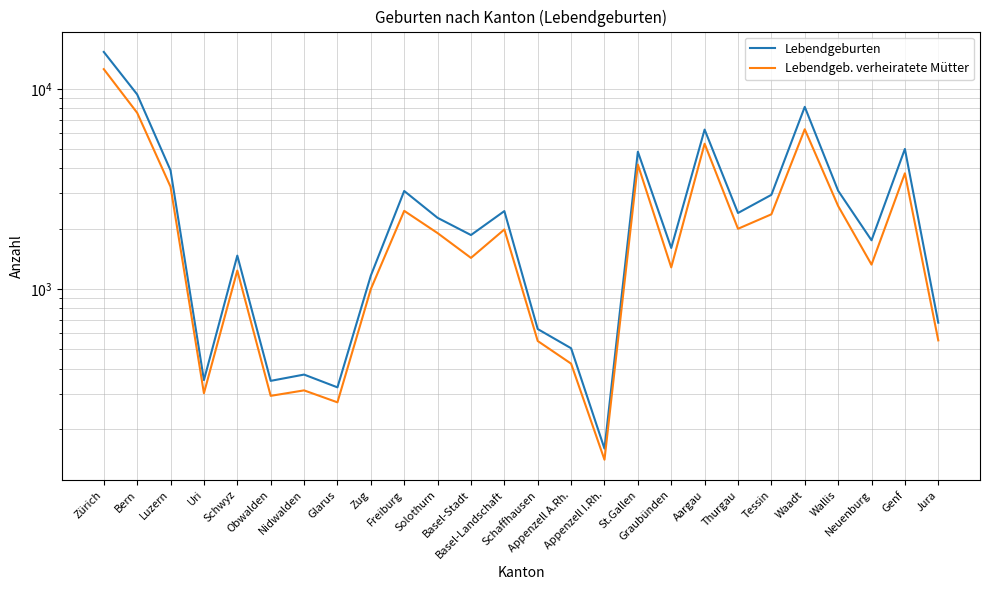

Which label corresponds to the largest value in the chart?

Zürich